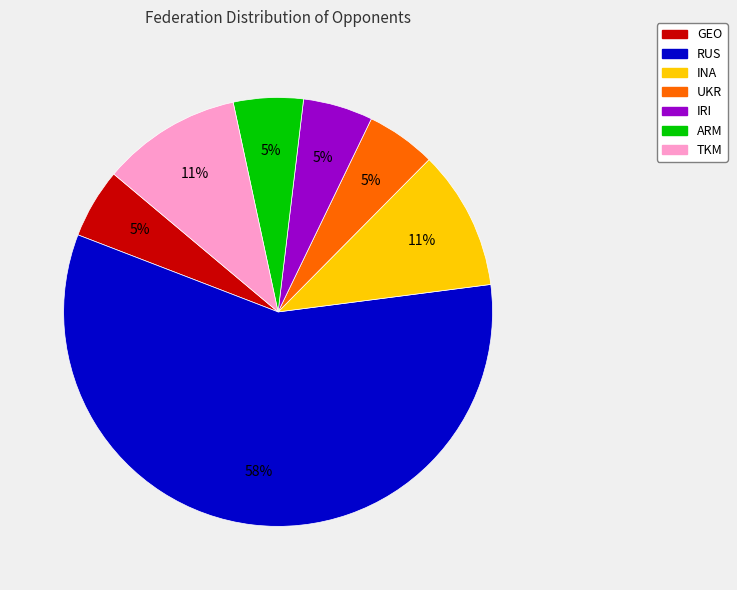

Which category has the biggest portion of the pie?

RUS